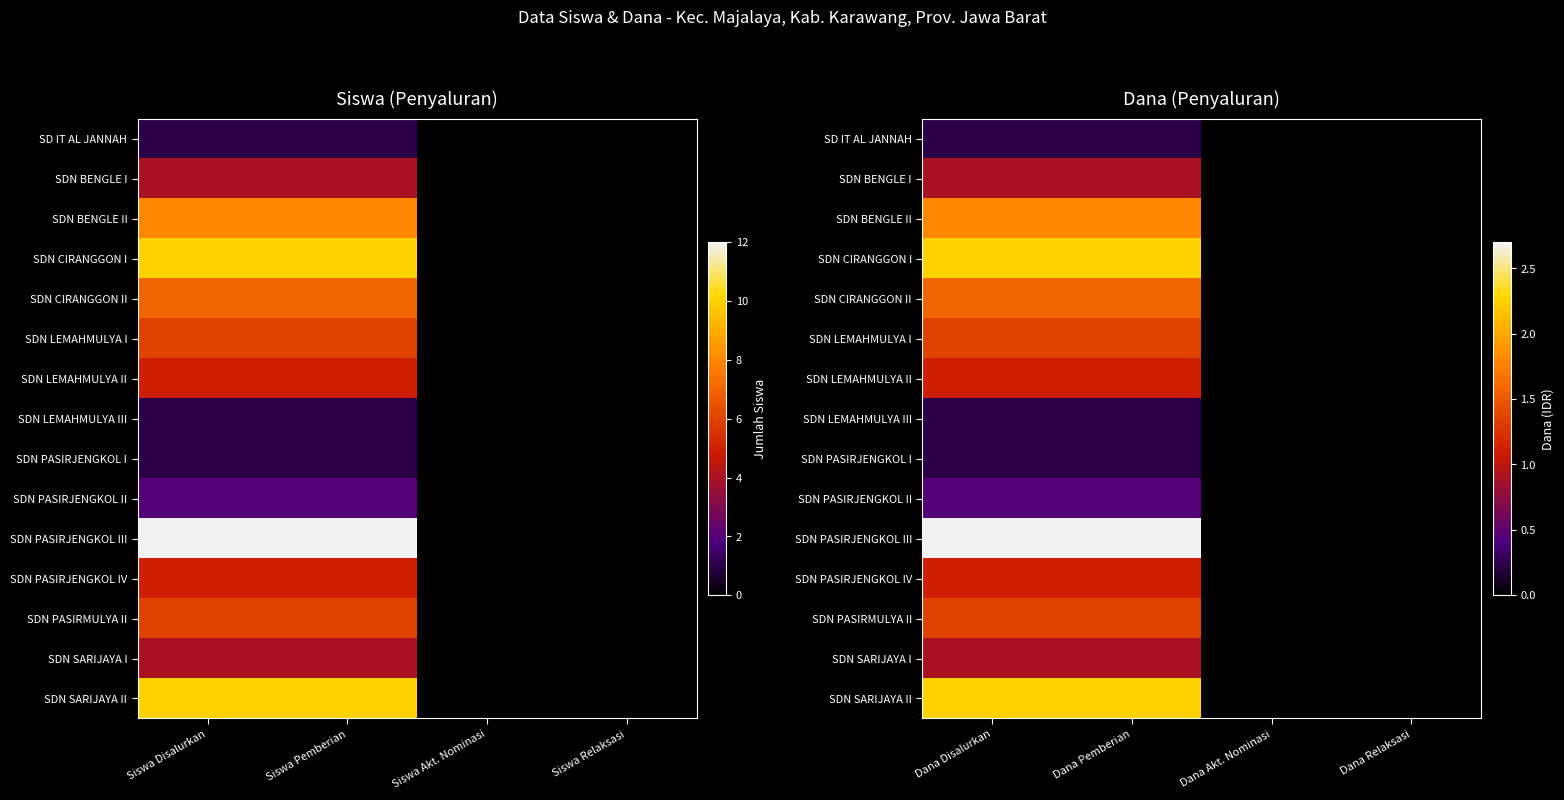

What is the maximum value for SDN LEMAHMULYA II?

1125000